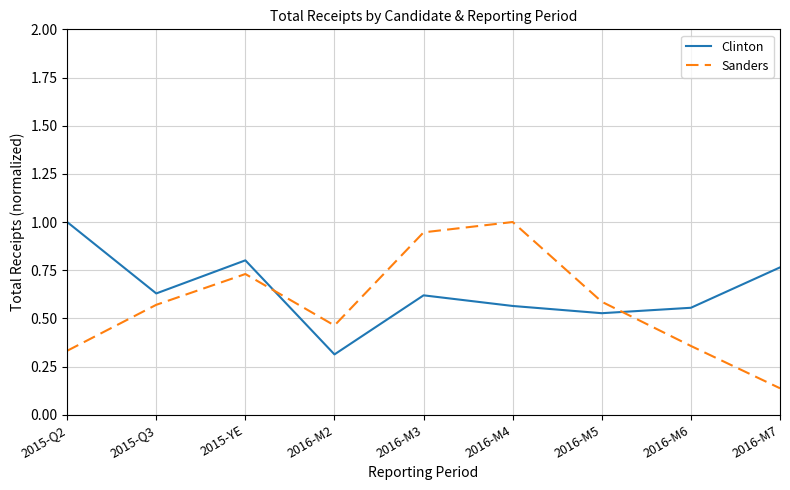

What is the maximum value for Clinton?

1.0